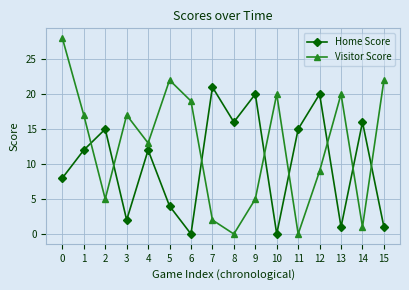

Rank the series by their average value, from lowest to highest.

Home Score, Visitor Score